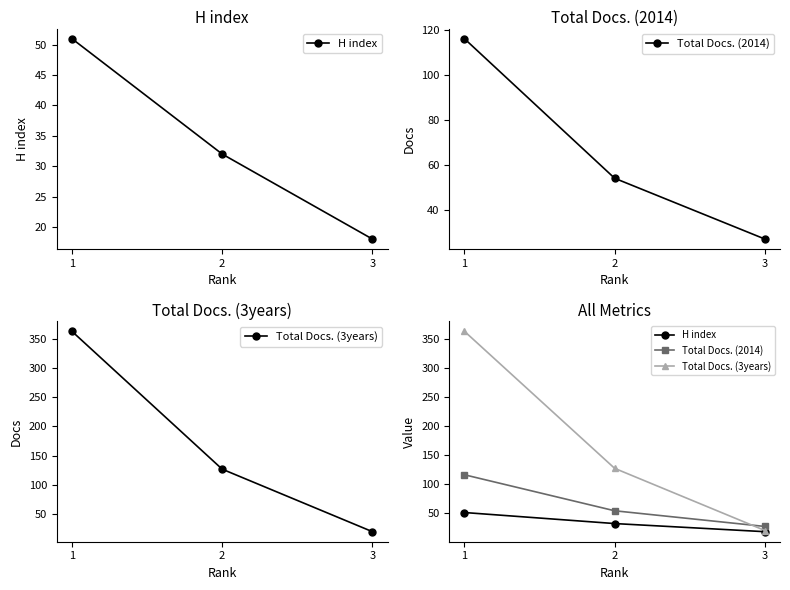

What is the average value of the Total Docs. (2014) series?

66